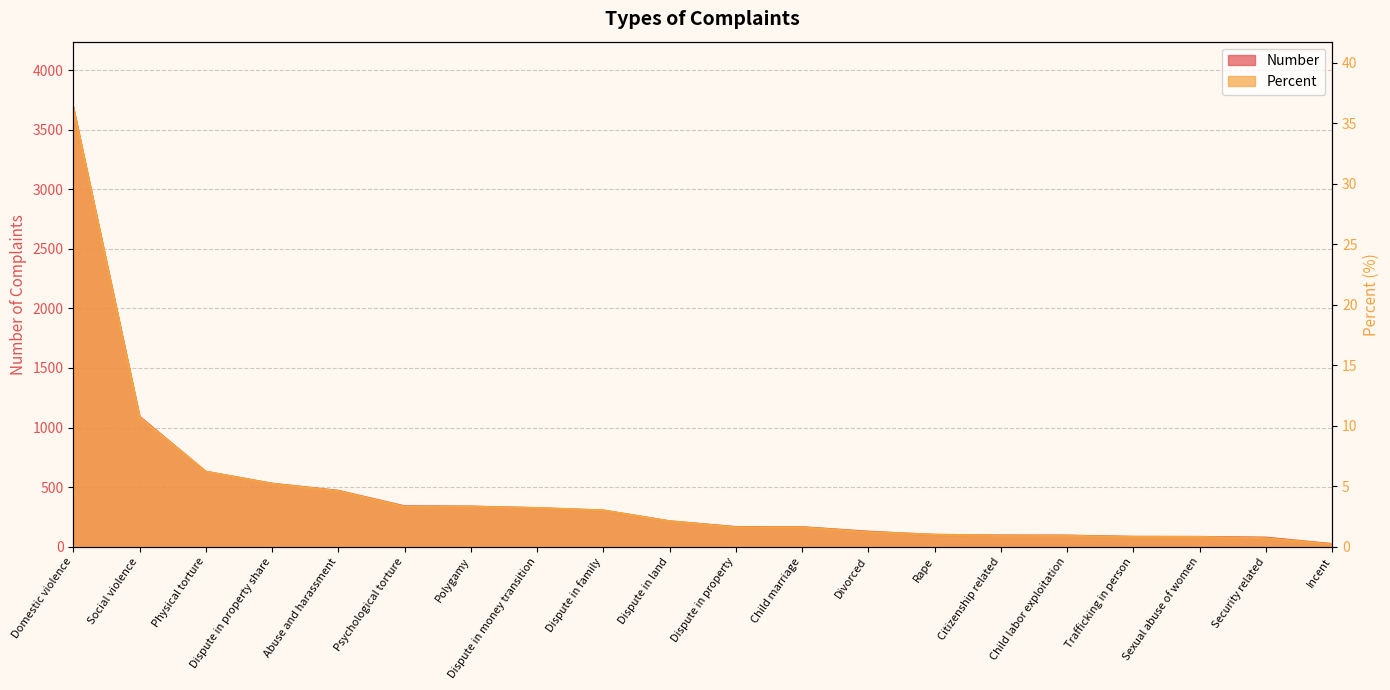

What is the label of the 16th point from the right?

Abuse and harassment